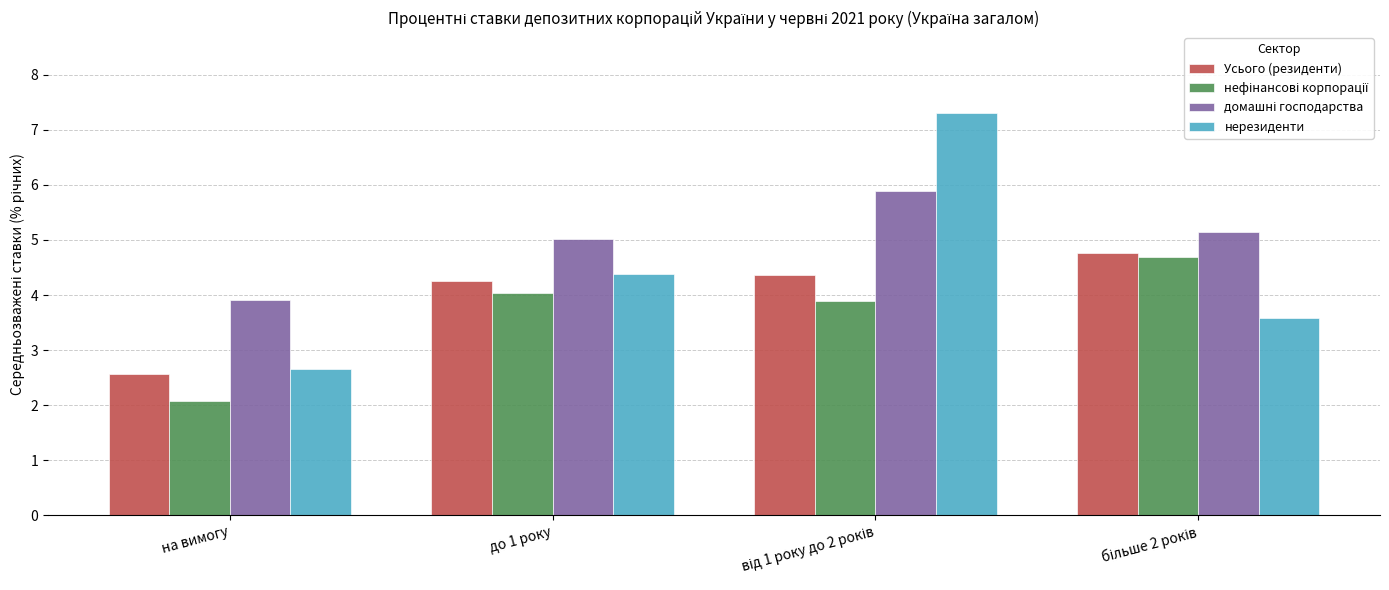

What is the difference between the highest and lowest values at на вимогу?

1.8